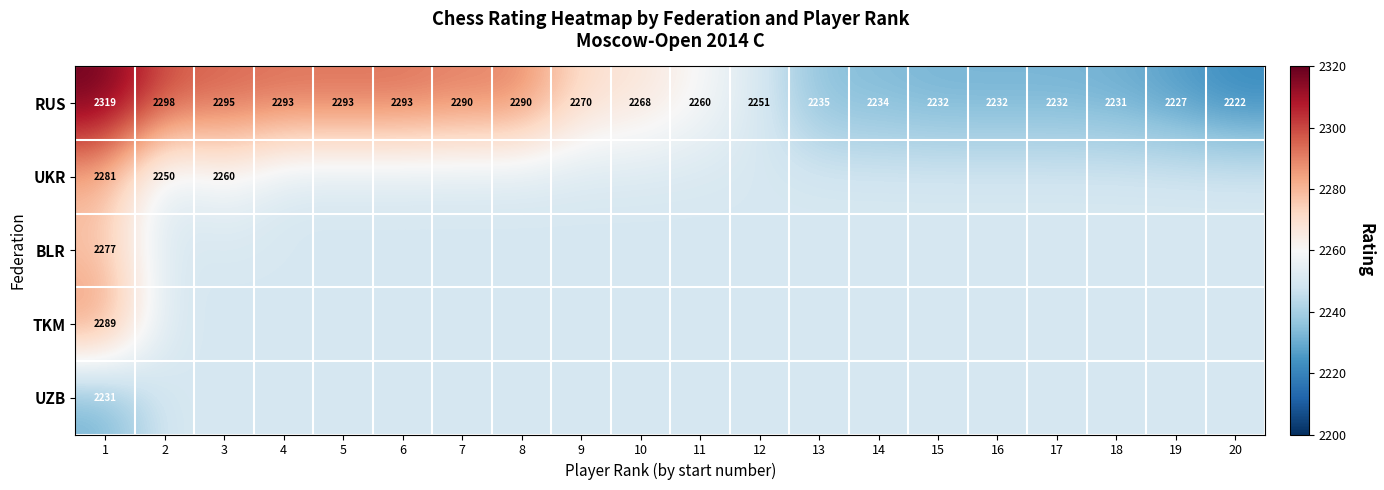

How many values in the RUS series are below 2268?

10